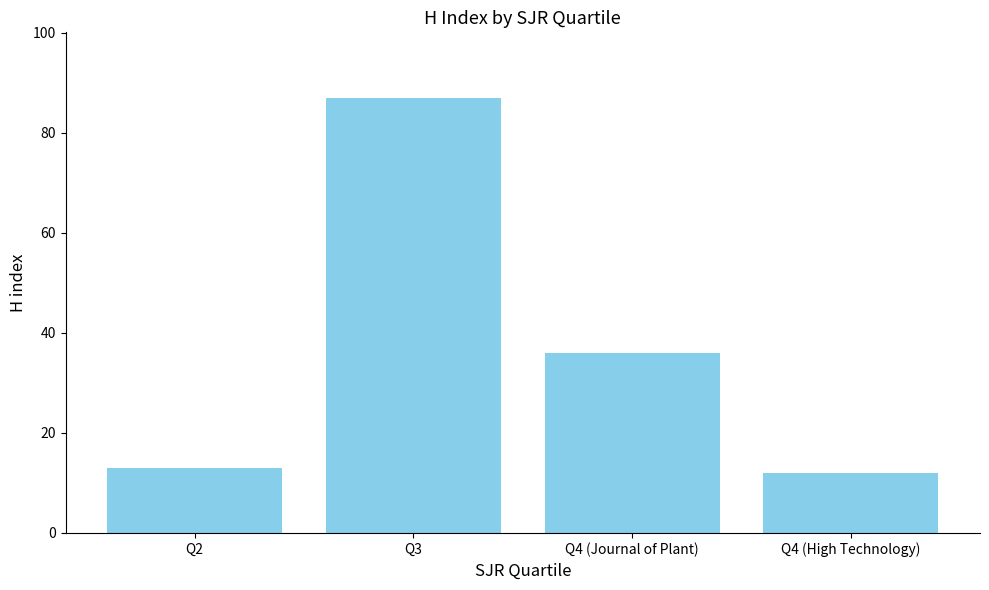

What is the sum of the values at Q4 (High Technology) and Q4 (Journal of Plant)?

48